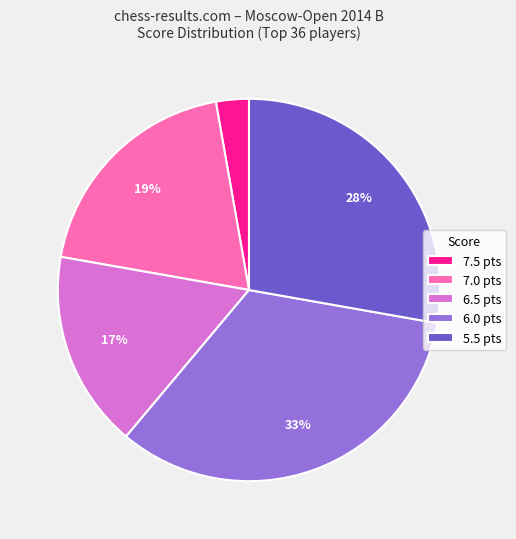

What percentage is the 7.5 slice, to the nearest percent?

3%